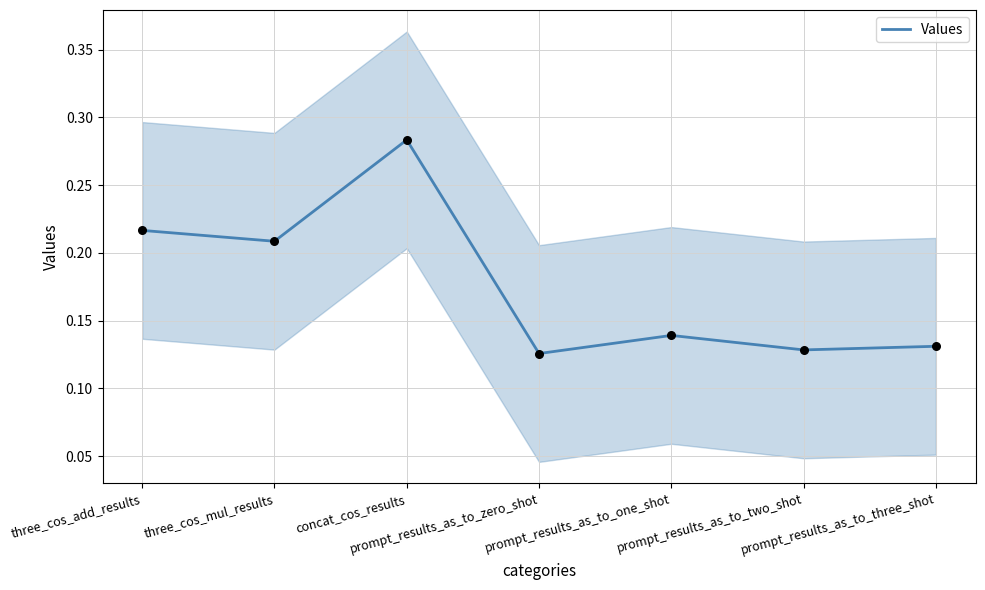

Between prompt_results_as_to_zero_shot and three_cos_mul_results, which is larger?

three_cos_mul_results